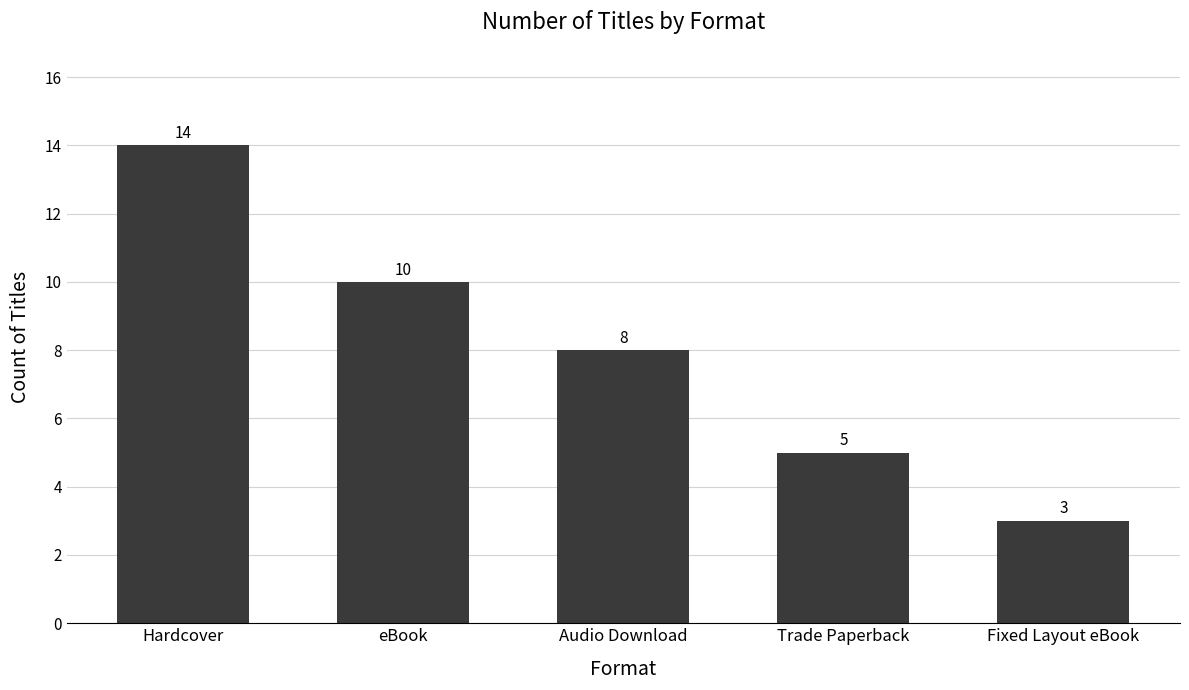

At which category does the chart reach its peak across all series?

Hardcover